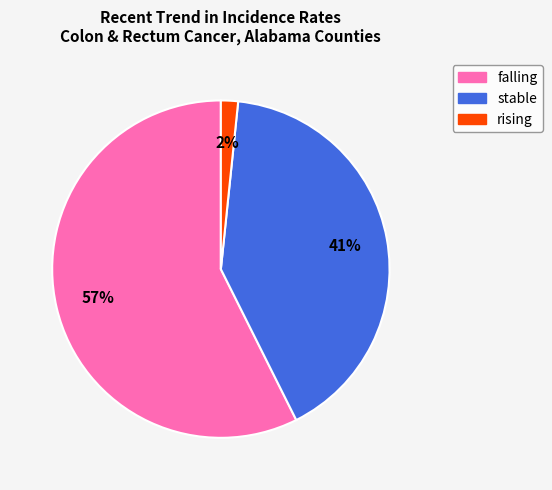

How many segments does this pie chart have?

3